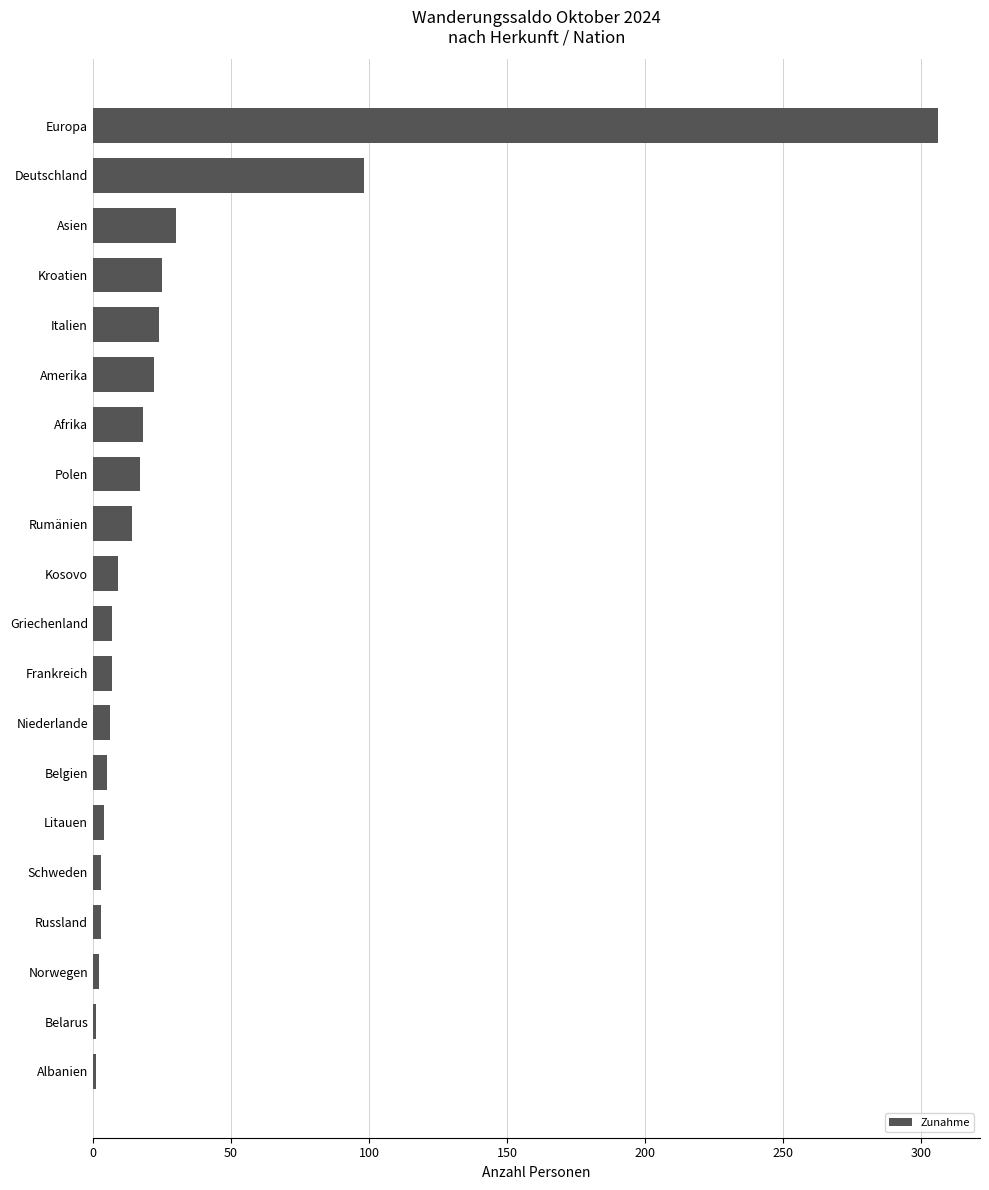

What is the maximum value shown in the chart?

306